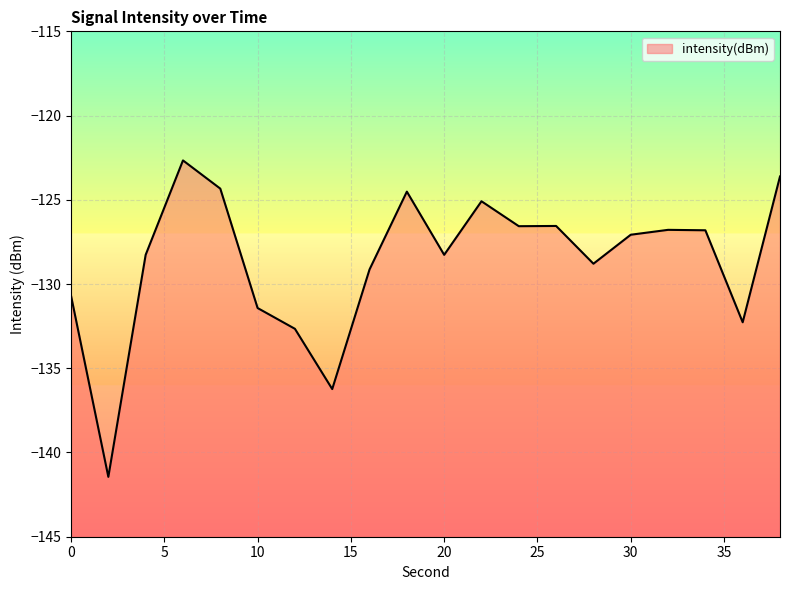

List the labels in order of value, largest first.

6, 38, 8, 18, 22, 26, 24, 32, 34, 30, 20, 4, 28, 16, 0, 10, 36, 12, 14, 2